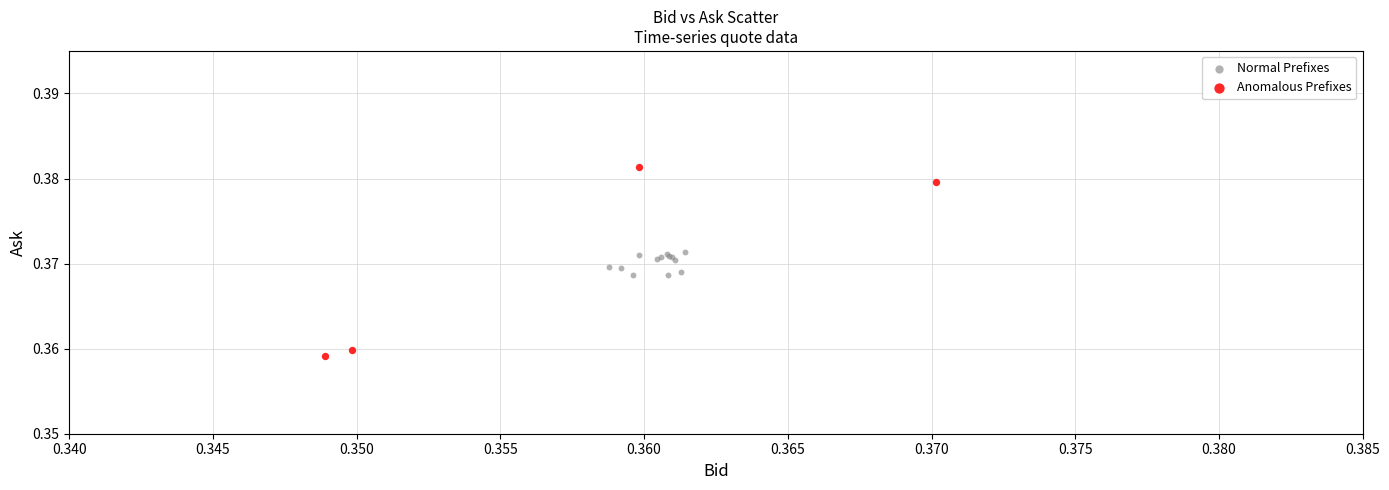

Which series contains the lowest Y value?

Anomalous Prefixes